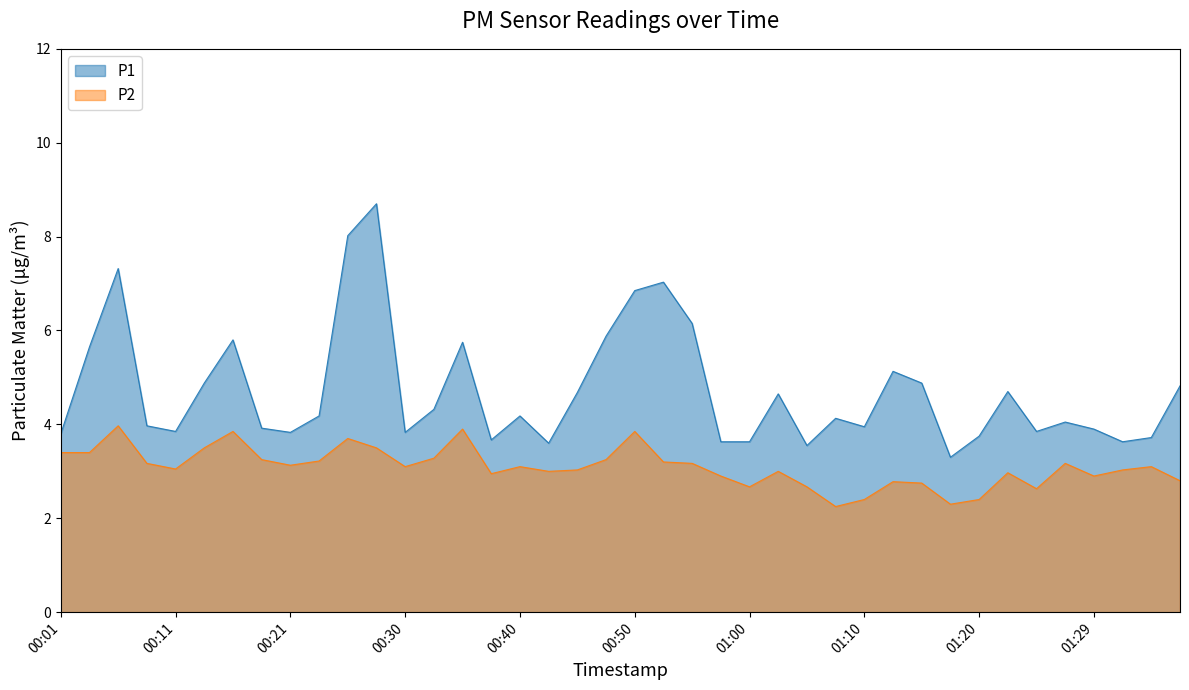

What is the label of the 12th point from the left?

00:28